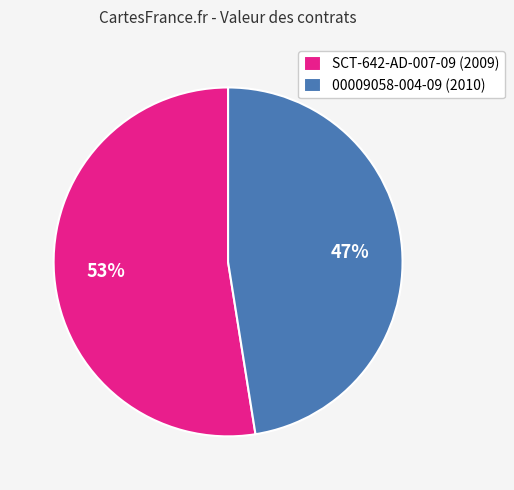

Approximately how many times larger is the value at 00009058-004-09 (2010) compared to SCT-642-AD-007-09 (2009)?

0.9